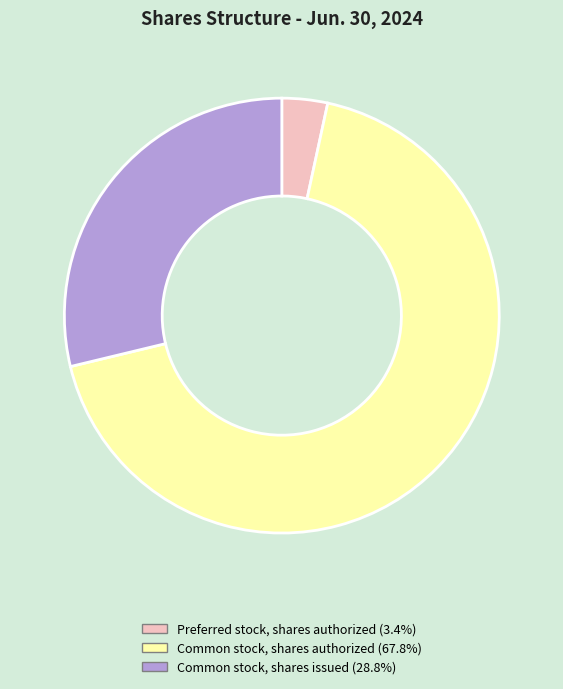

What is the largest slice in the pie chart?

Common stock, shares authorized